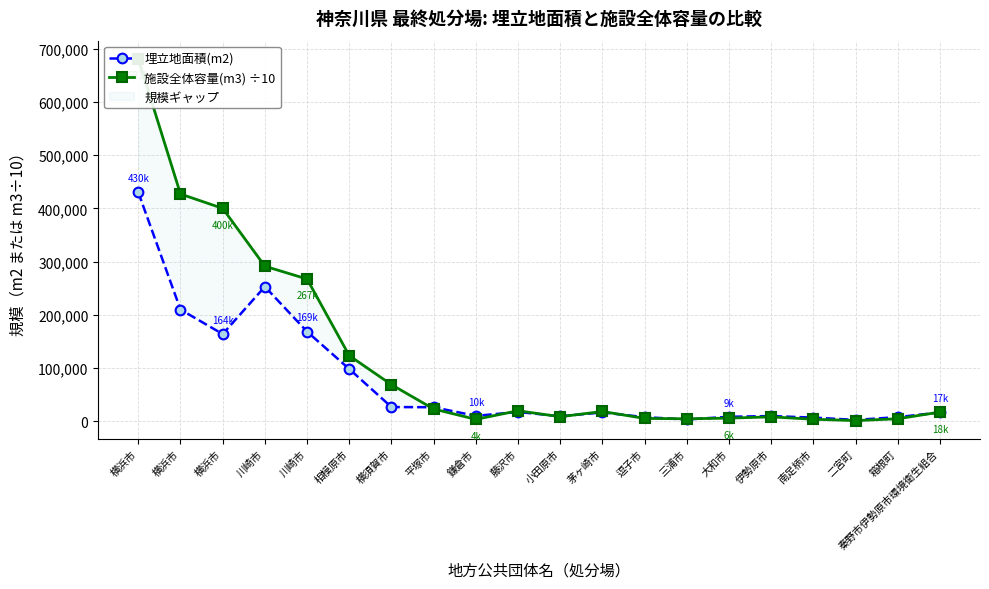

Which series ends up on top after the final intersection of 施設全体容量(m3) ÷10 and 埋立地面積(m2)?

施設全体容量(m3) ÷10